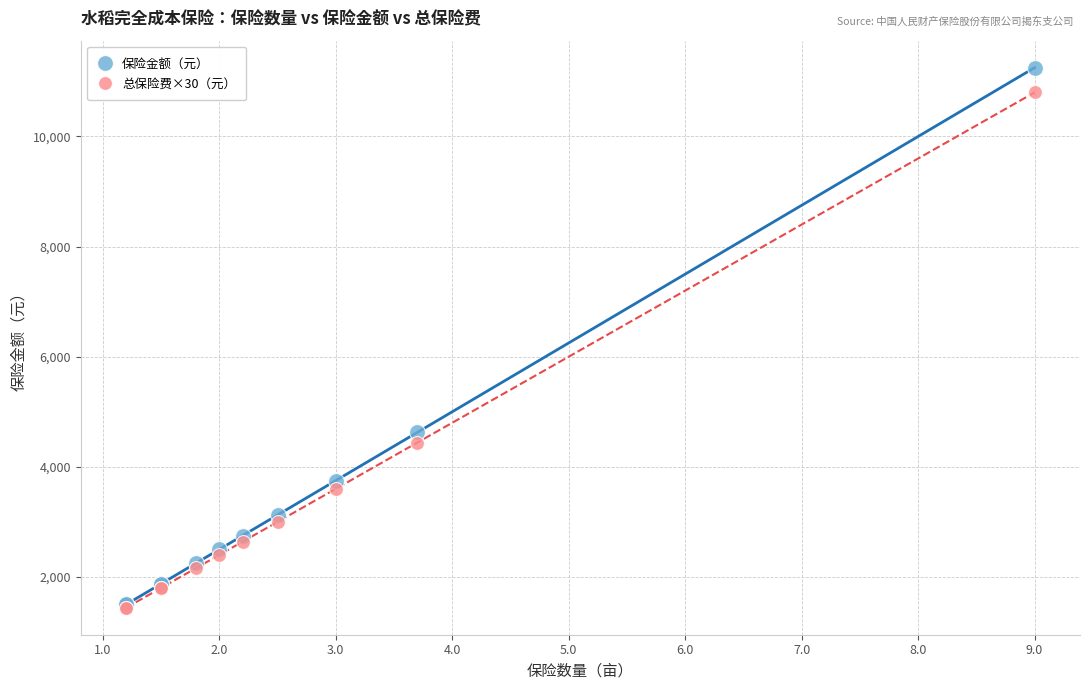

Across all series, what Y value is closest to 6345?

4625